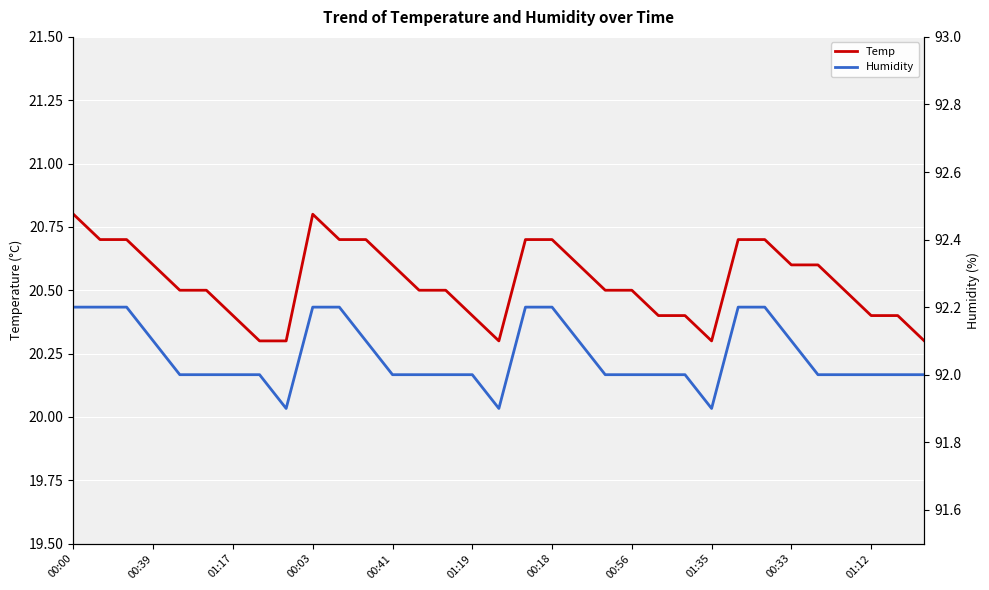

Does the chart display data point markers on the line(s)?

No